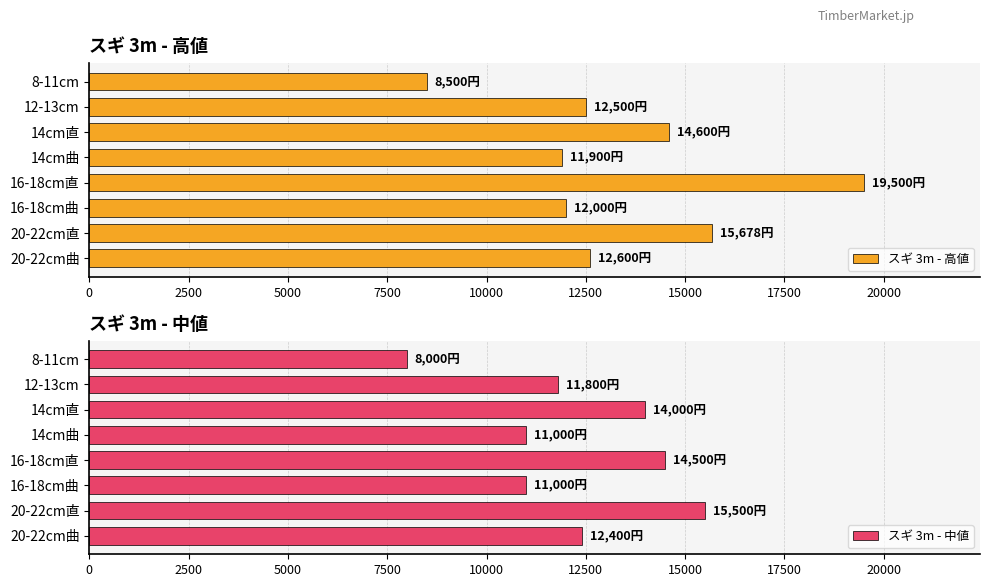

Where is スギ 3m - 高値 nearest to the value 14000?

14cm直